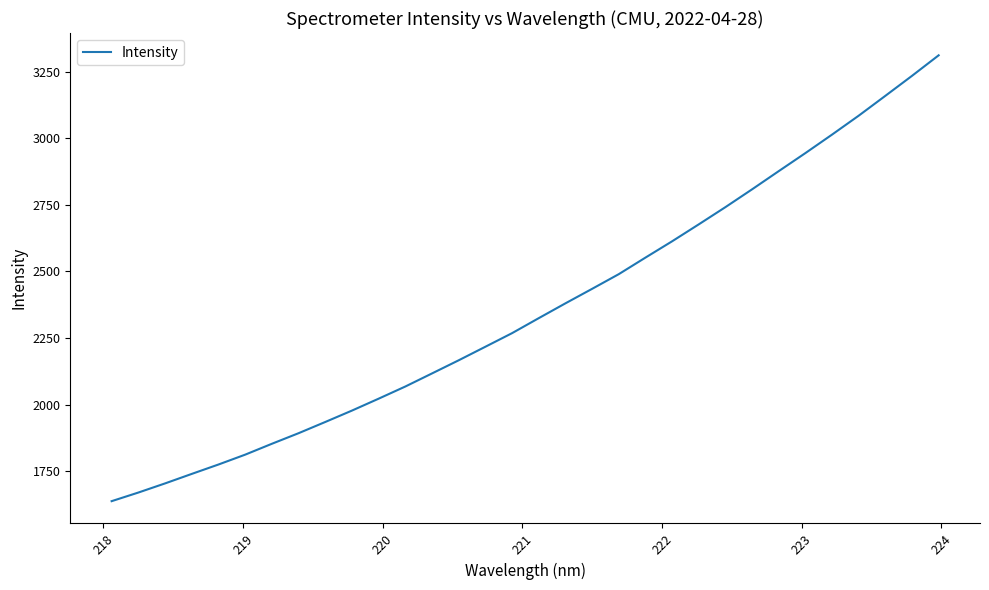

What is the sum of all values?

75501.8